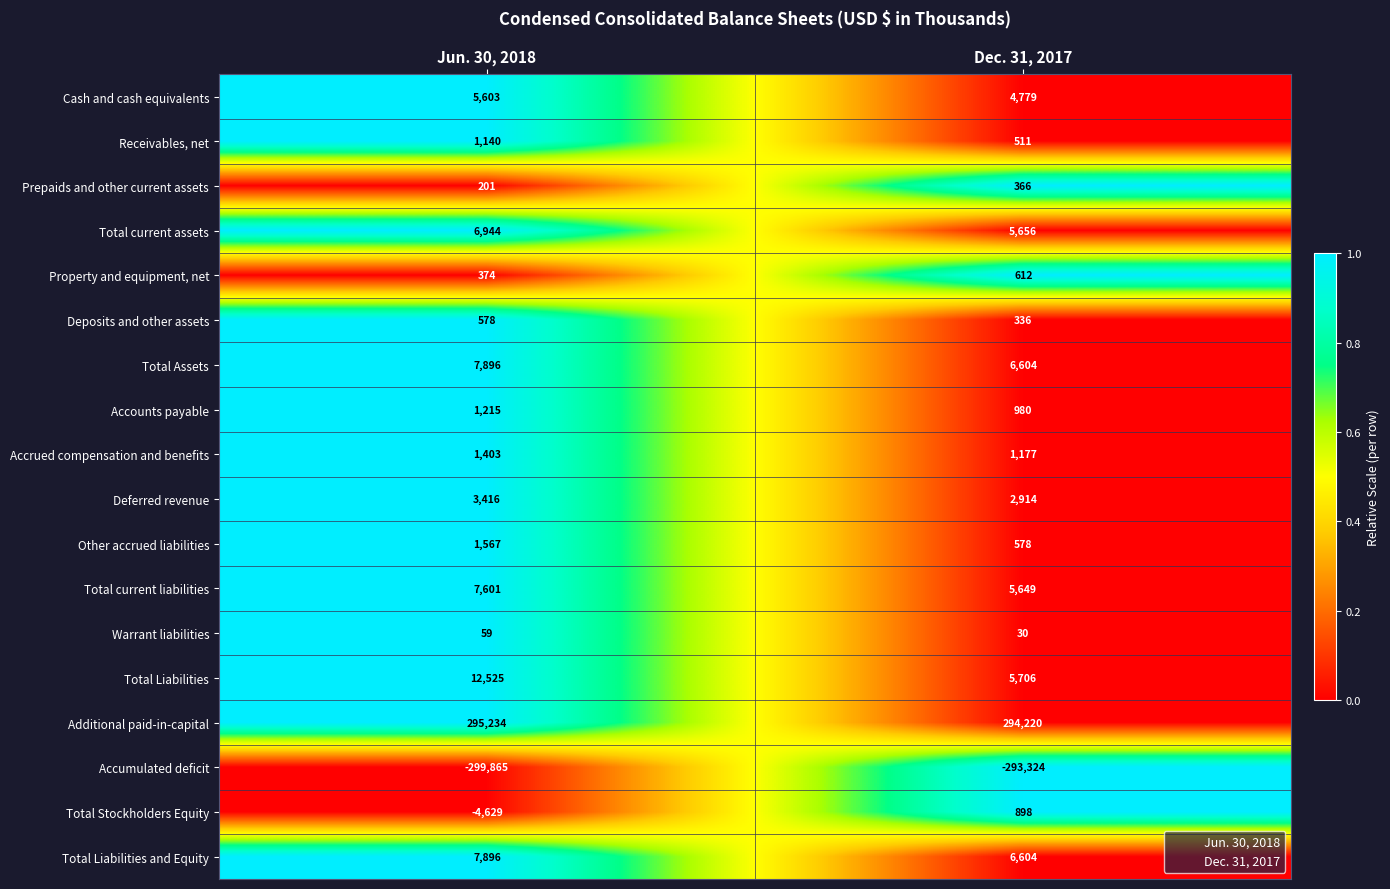

What is the difference between the Accrued compensation and benefits values at Dec. 31, 2017 and Jun. 30, 2018?

226